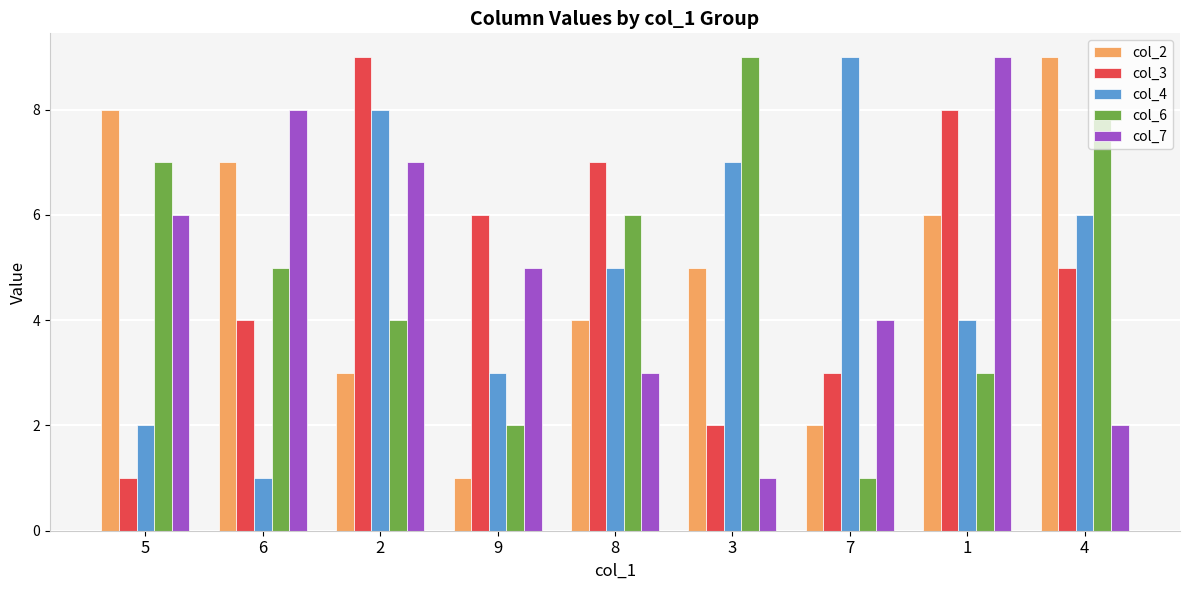

What is the spread (max minus min) of values at 6?

7